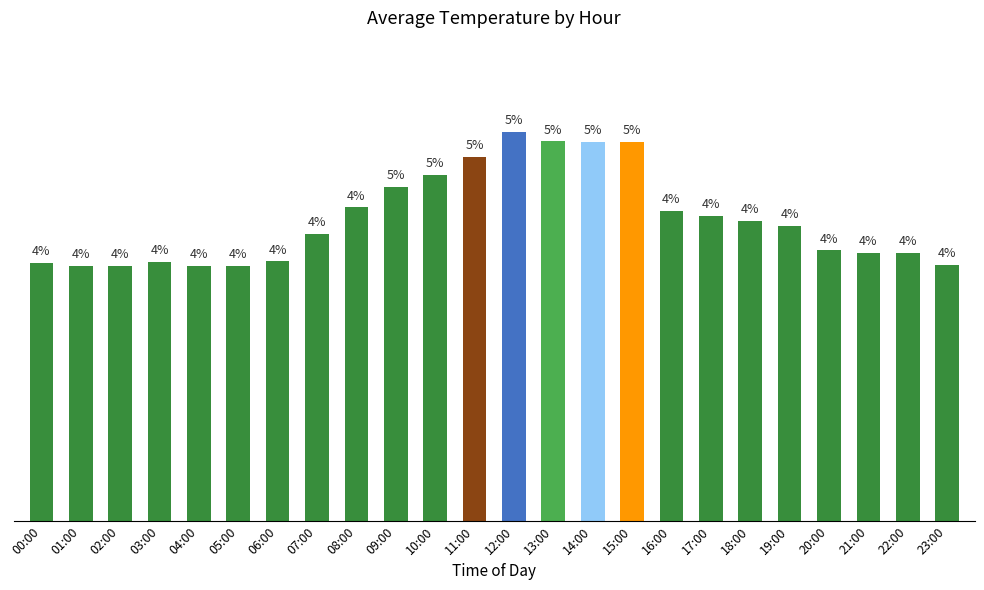

What is the approximate value at 09:00?

34.2